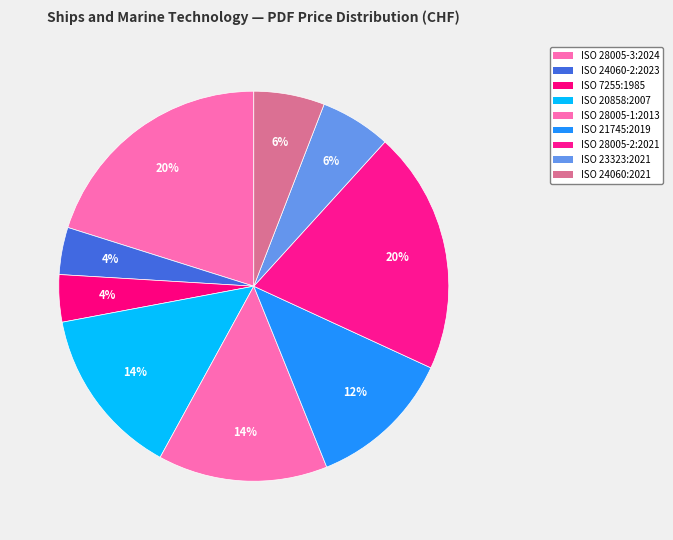

Rank the categories by value from highest to lowest.

ISO 28005-3:2024, ISO 28005-2:2021, ISO 20858:2007, ISO 28005-1:2013, ISO 21745:2019, ISO 23323:2021, ISO 24060:2021, ISO 24060-2:2023, ISO 7255:1985